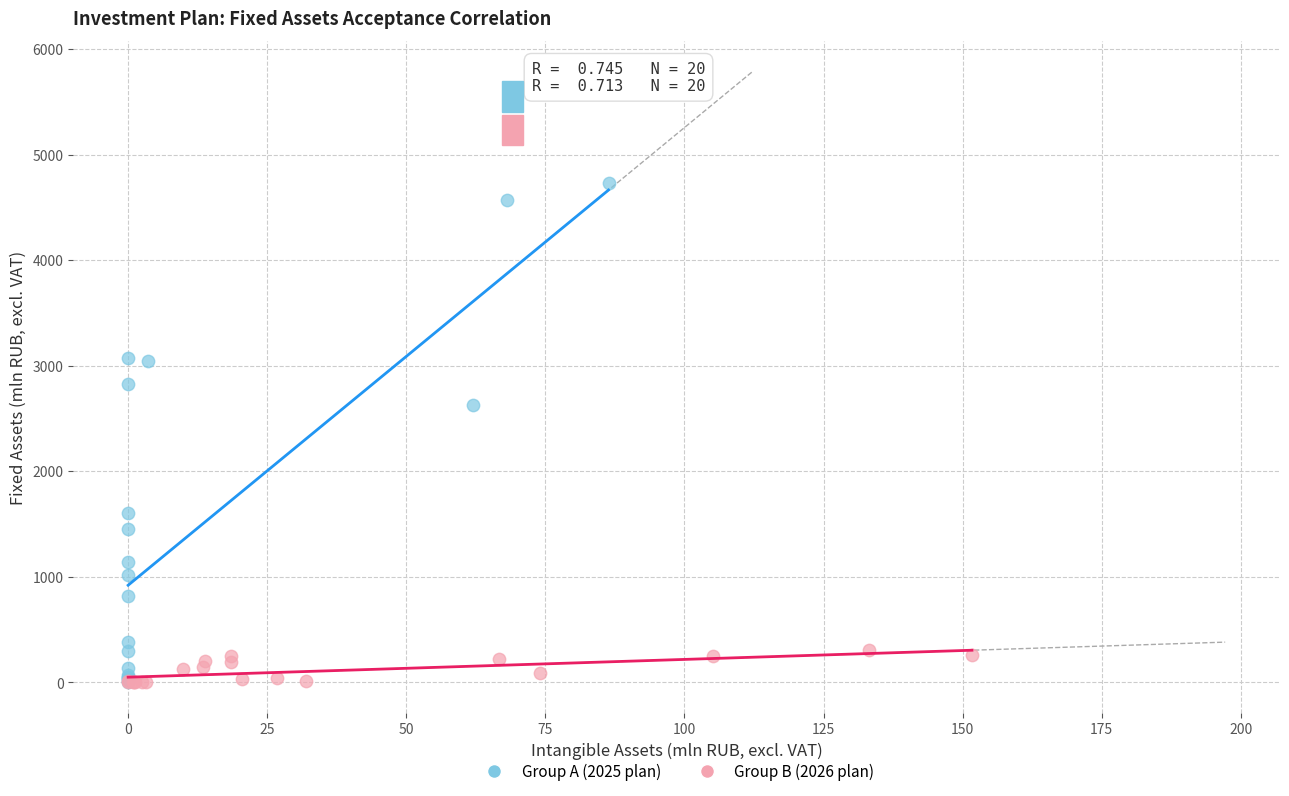

Which series contains the highest Y value?

Group A (2025 plan)